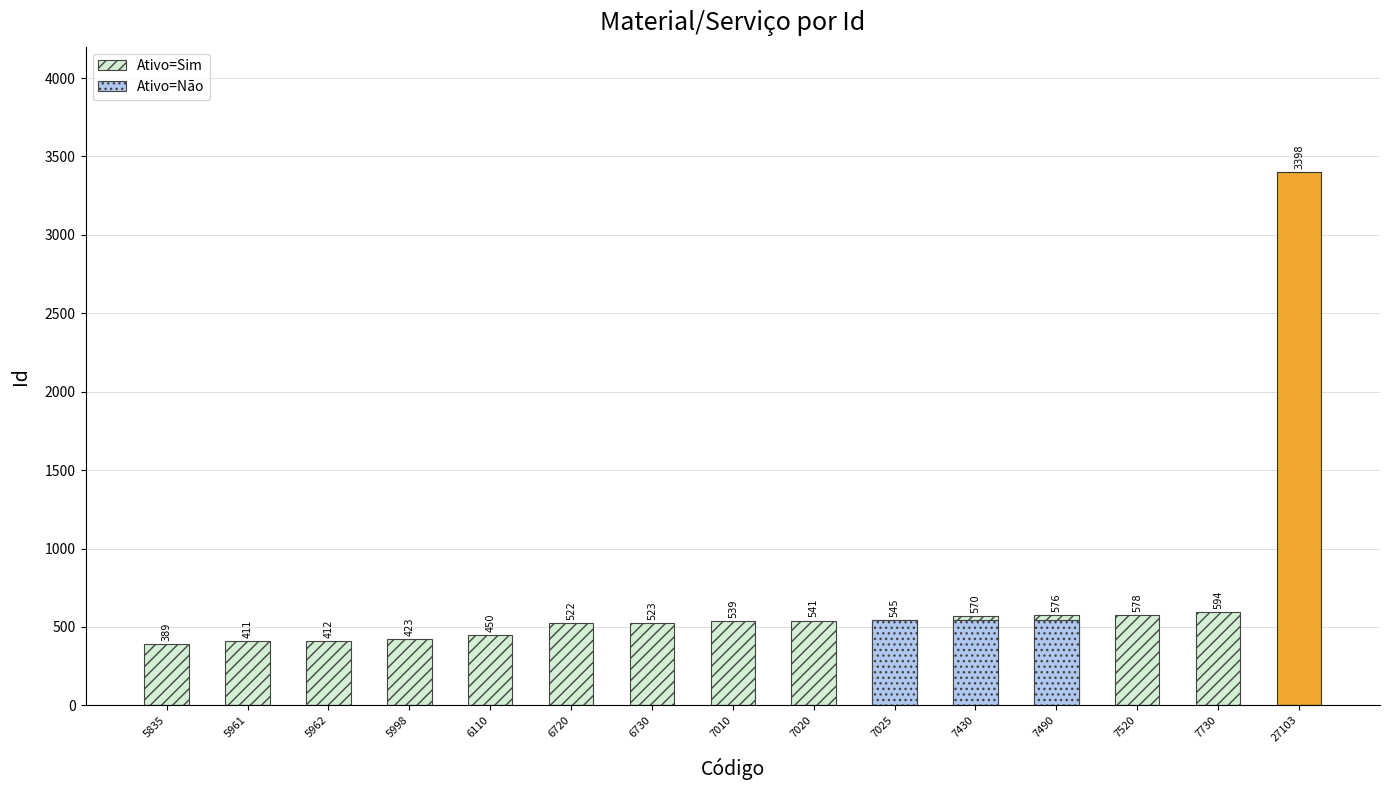

Reading left to right, transcribe all the data shown in this chart.

Ativo=Sim: 389	411	412	423	450	522	523	539	541	545	570	576	578	594	3398
Ativo=Não: 0	0	0	0	0	0	0	0	0	542	544	546	0	0	0